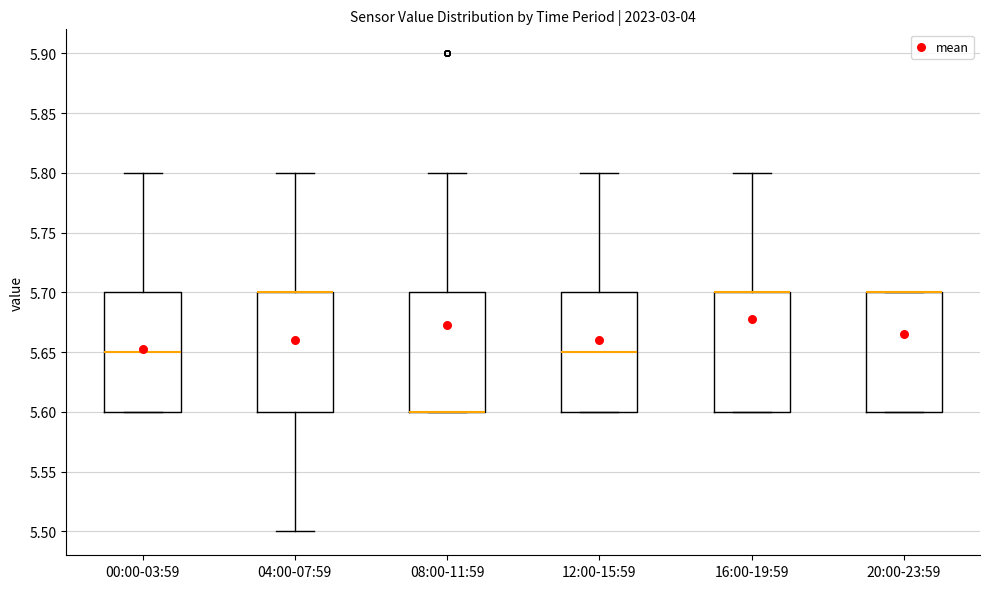

Where is the lower edge of the box for 20:00-23:59 on the y-axis? The values are not printed on the chart, so give them approximately, as read against the axis.

5.60